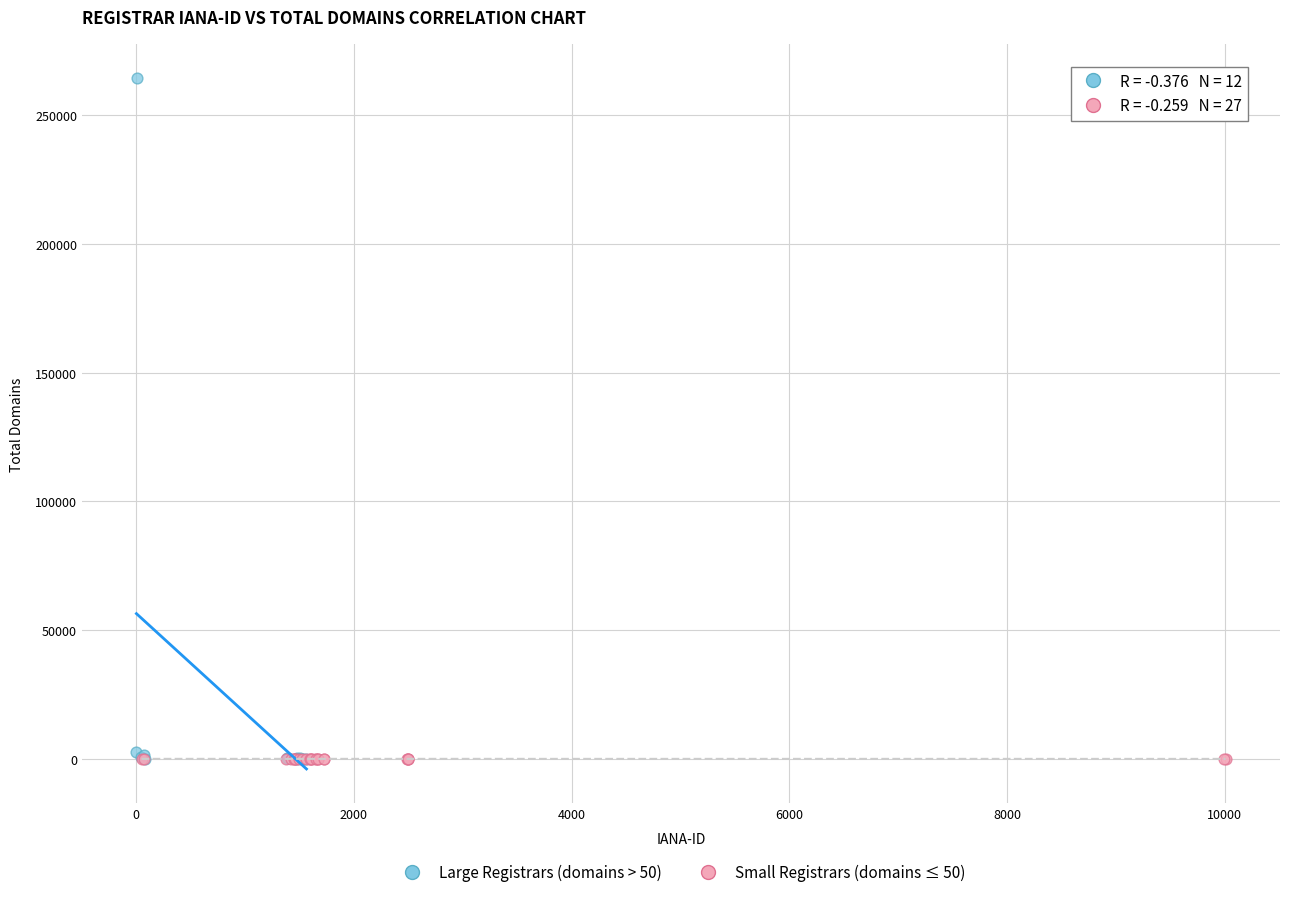

Which series reaches the maximum Y coordinate?

Large Registrars (domains > 50)